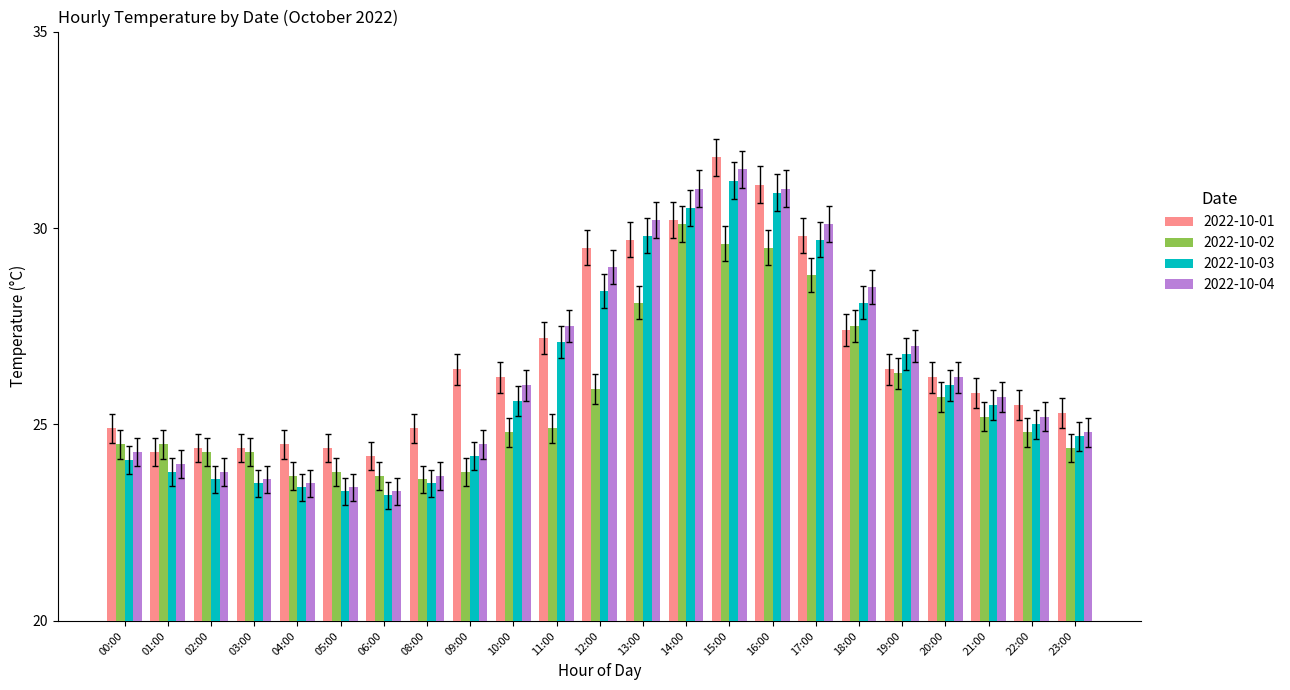

The value of 2022-10-04 at 08:00 is 23.7. True or false?

True